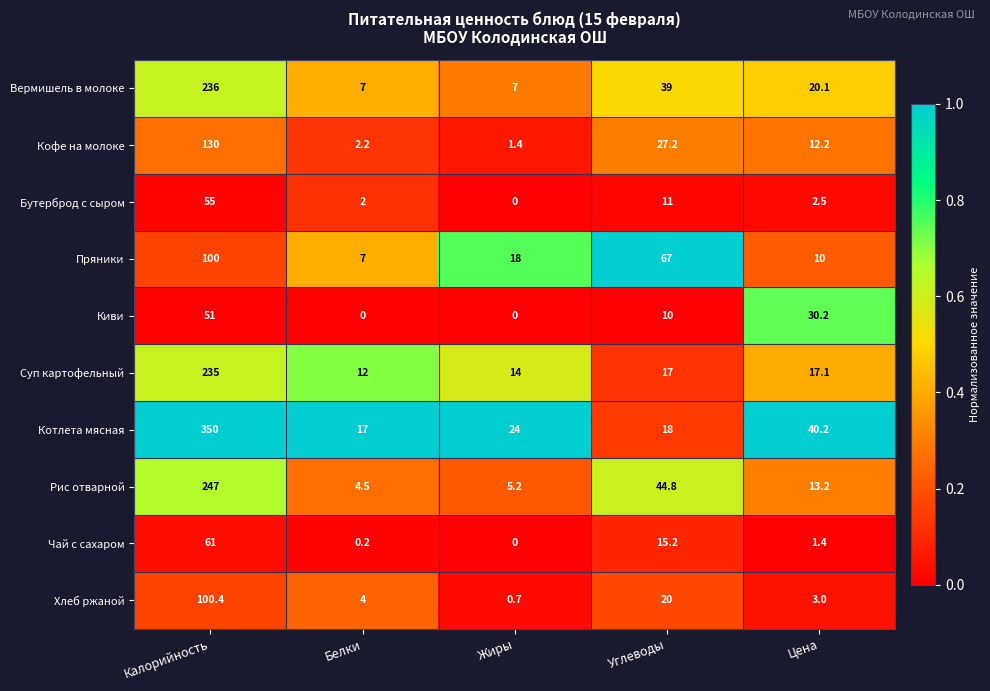

How many data points does each series have?

5